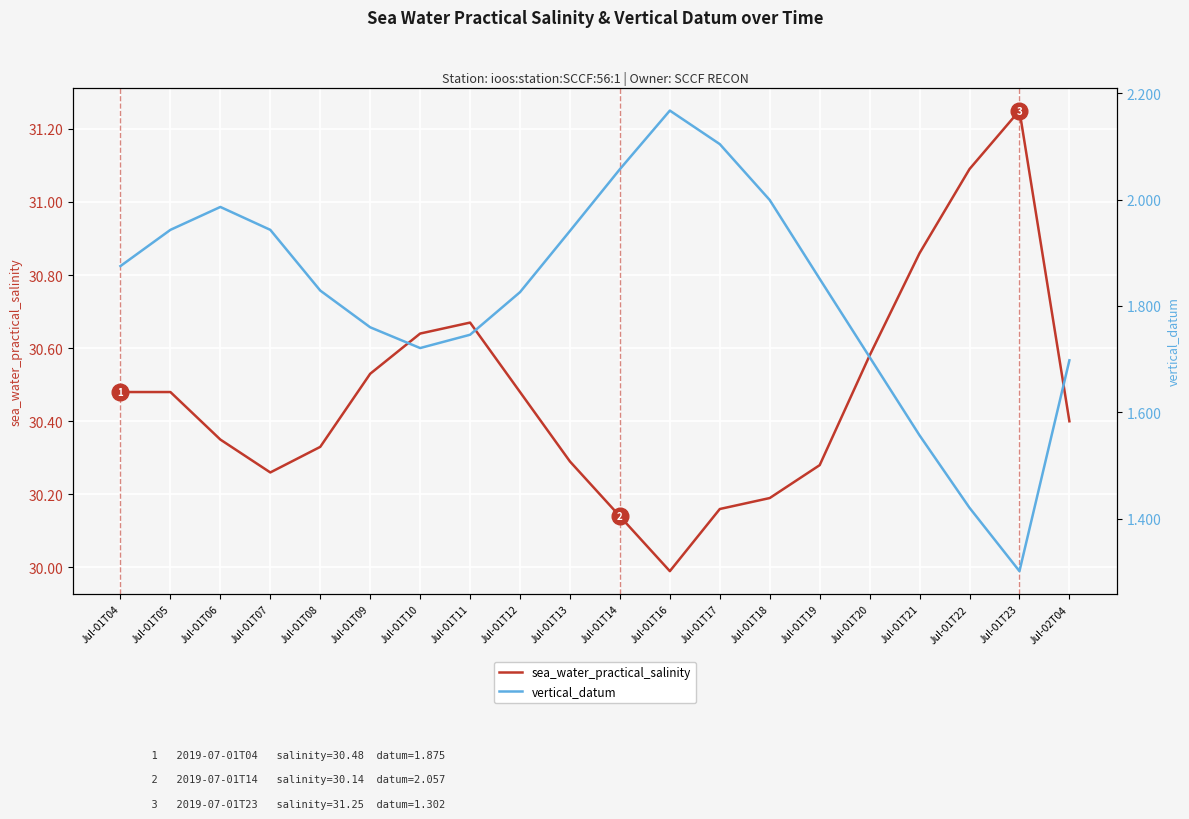

What is the average value of the vertical_datum series?

1.8